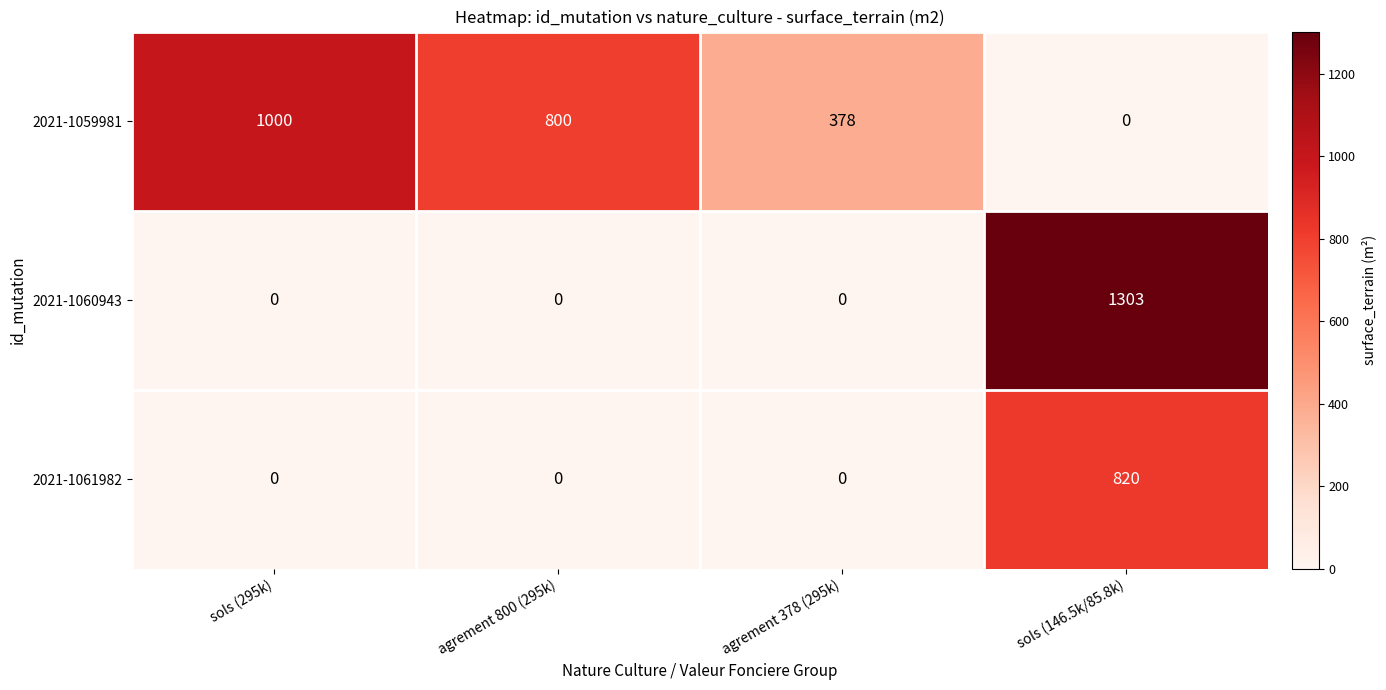

Reading left to right, list all the values displayed in this chart.

2021-1059981: sols (295k)=1000	agrement 800 (295k)=800	agrement 378 (295k)=378	sols (146.5k/85.8k)=0
2021-1060943: sols (295k)=0	agrement 800 (295k)=0	agrement 378 (295k)=0	sols (146.5k/85.8k)=1303
2021-1061982: sols (295k)=0	agrement 800 (295k)=0	agrement 378 (295k)=0	sols (146.5k/85.8k)=820